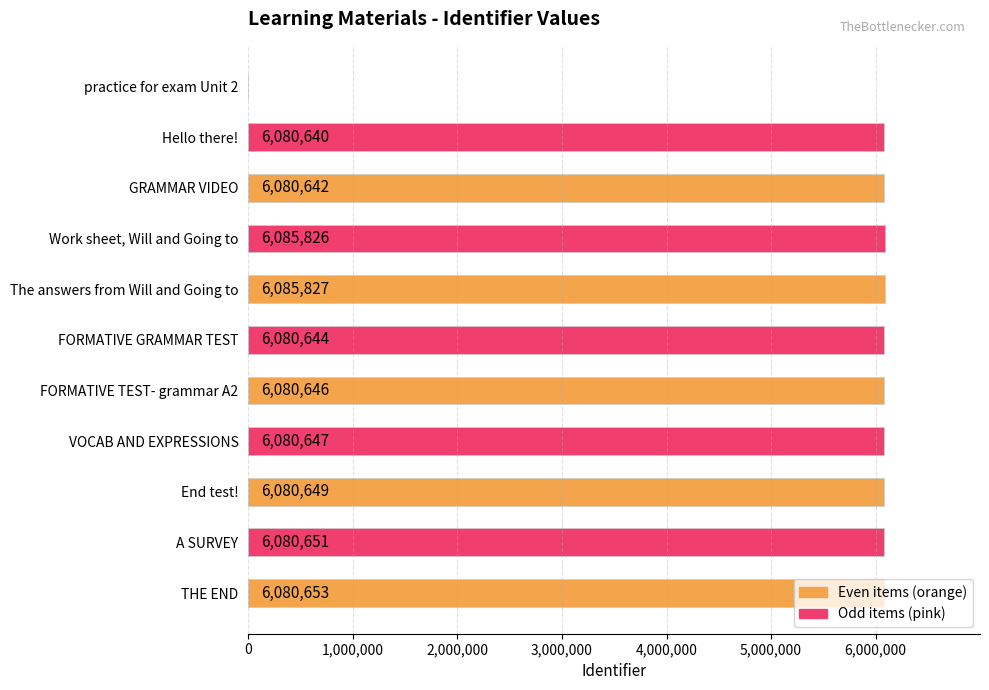

What is the change in value from The answers from Will and Going to to VOCAB AND EXPRESSIONS?

-5180